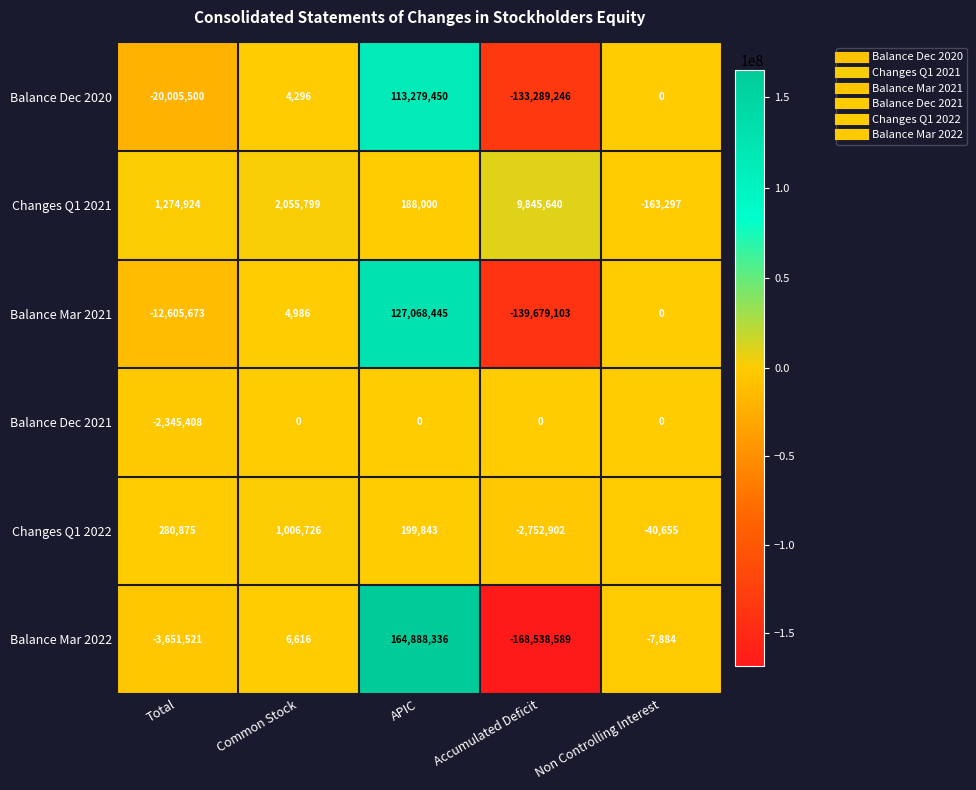

The value of Balance Dec 2020 at Non Controlling Interest is 0. True or false?

True